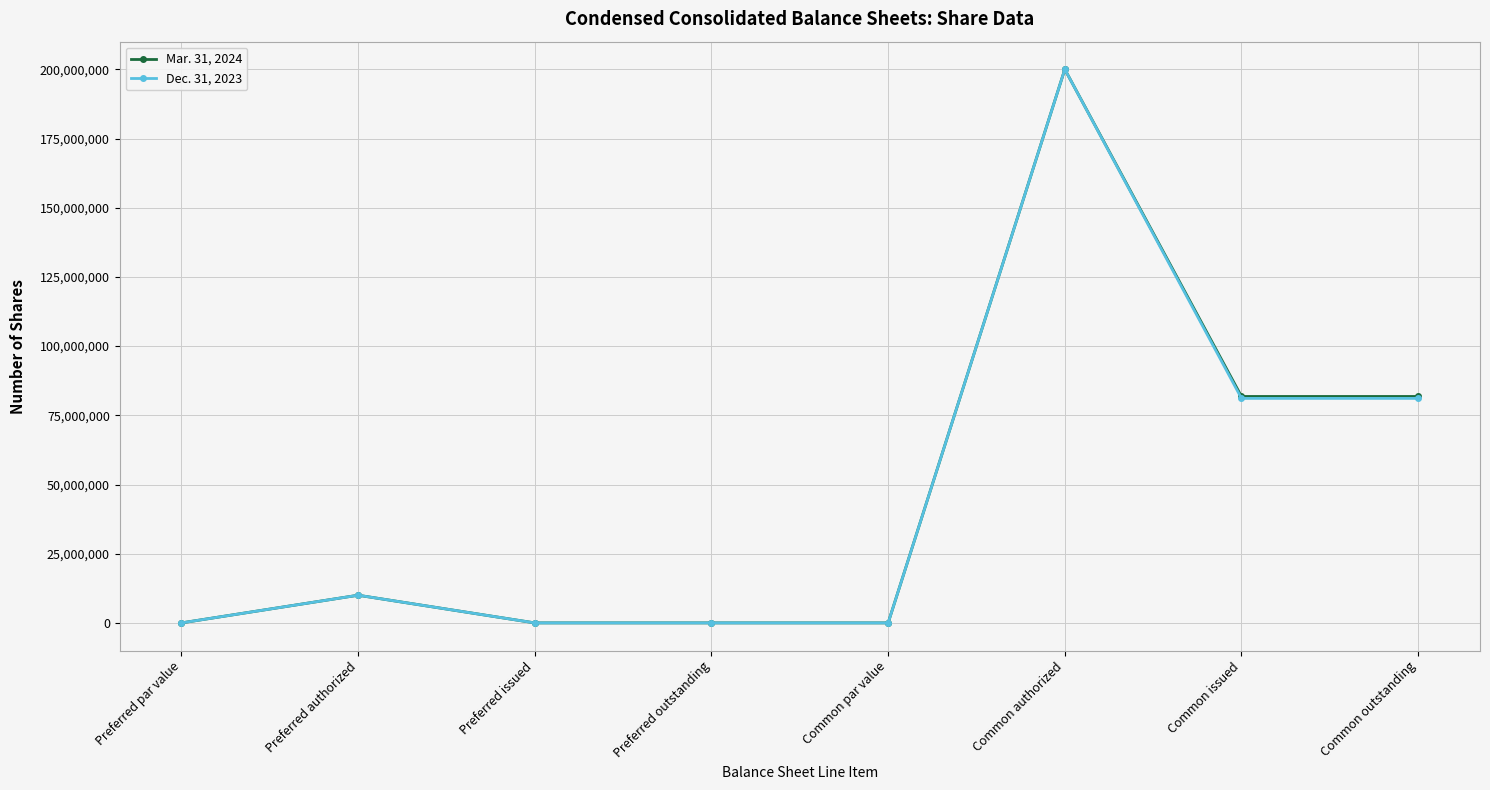

Reading left to right, extract all data points from this chart.

Mar. 31, 2024: 0	10000000	0	0	0	200000000	81807221	81807221
Dec. 31, 2023: 0	10000000	0	0	0	200000000	81115723	81115723